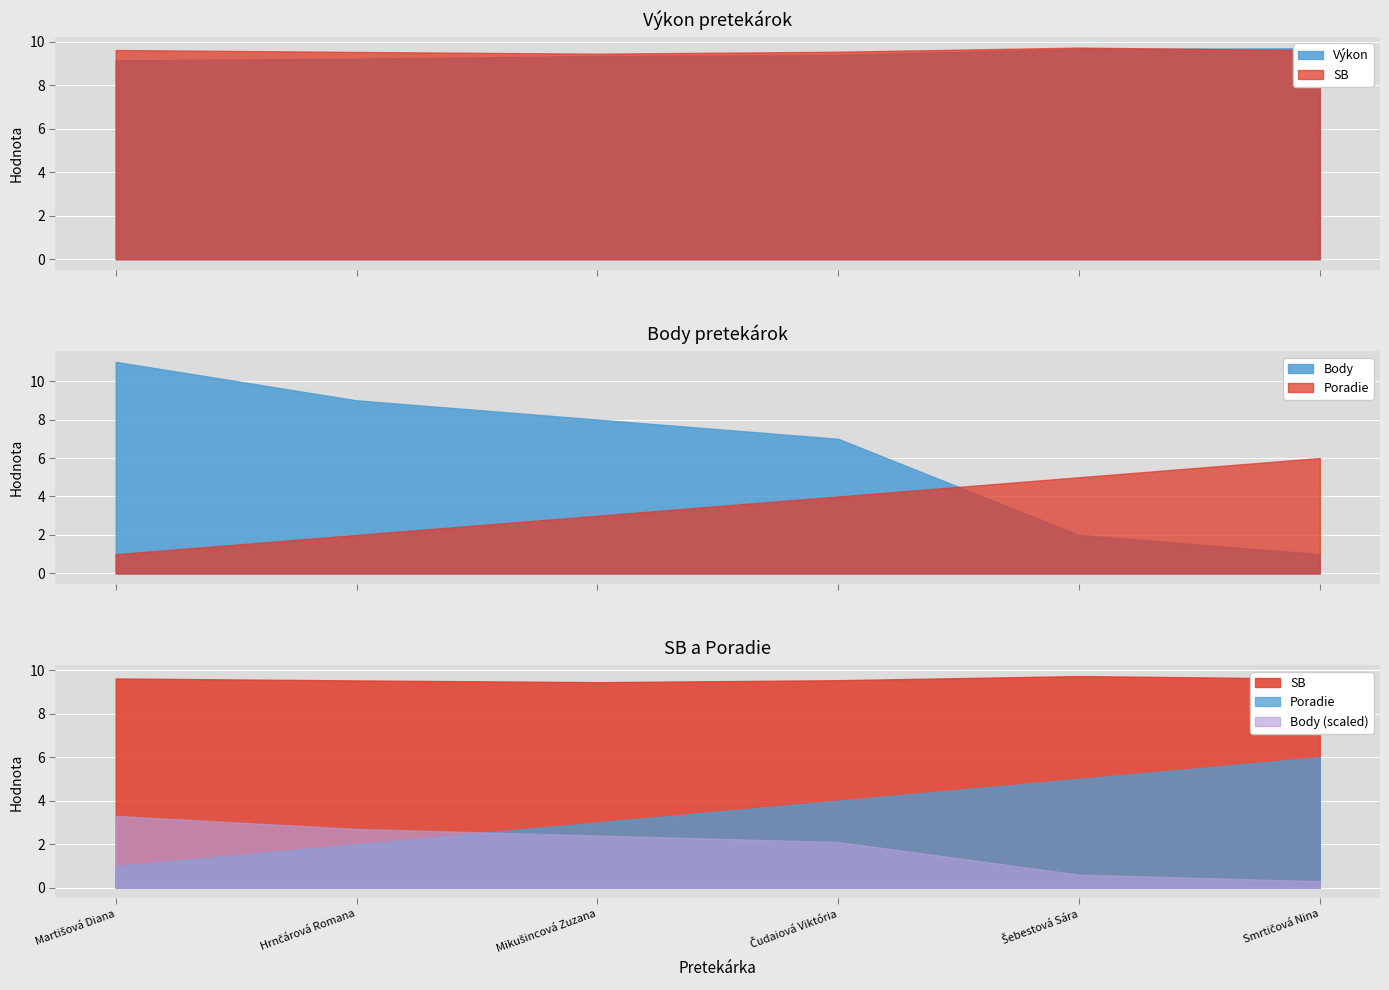

What is the sum of all Body values?

38.0